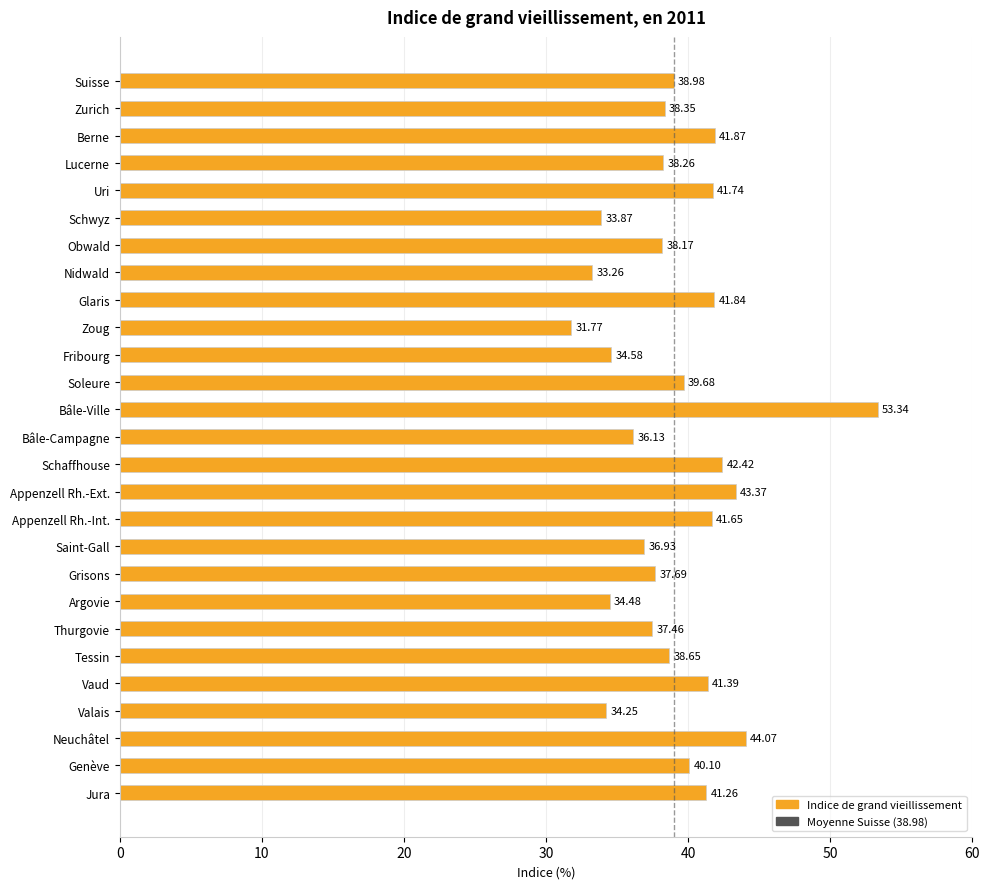

What is the label of the 26th bar from the bottom?

Zurich